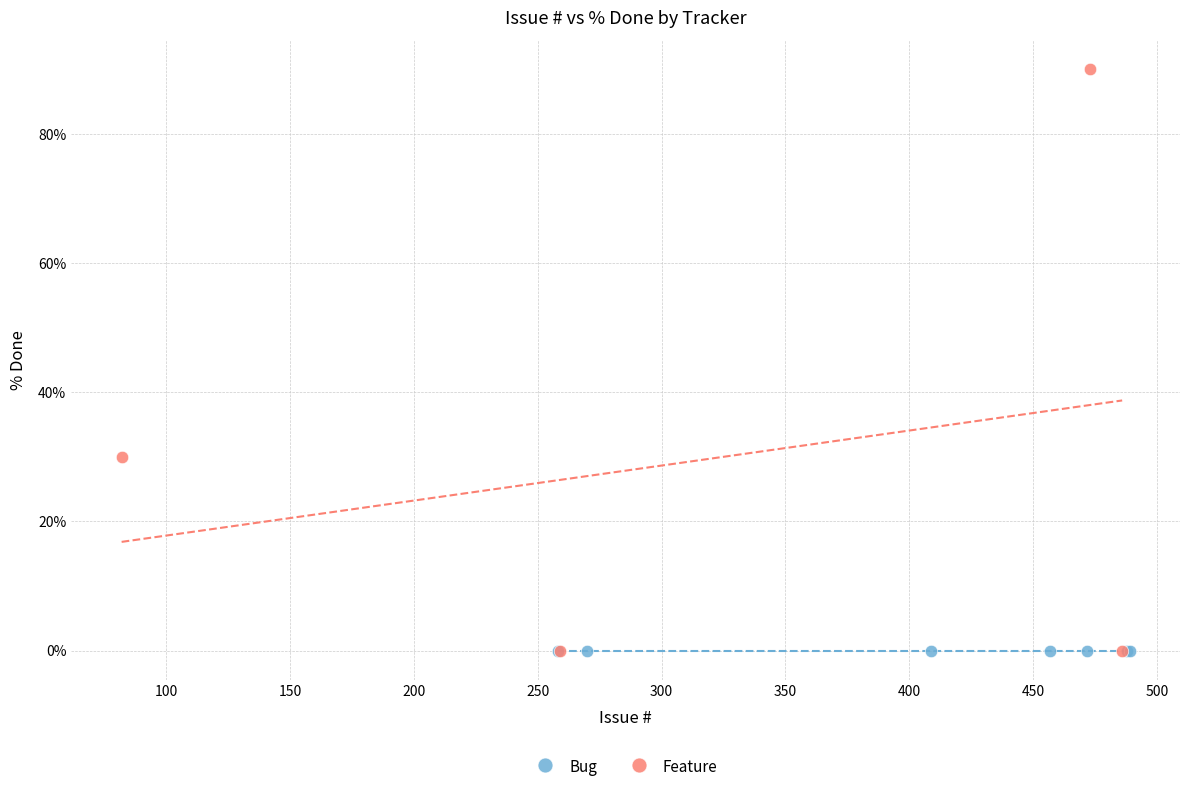

Which series contains the highest Y value?

Feature